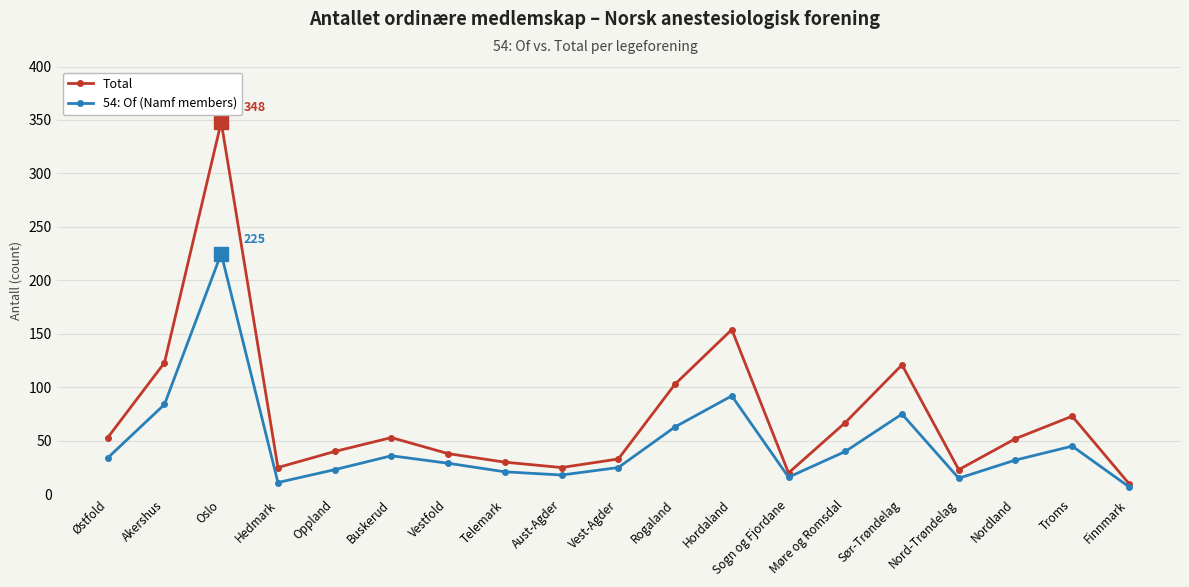

True or false: Total has more than 1 interior local peaks.

True